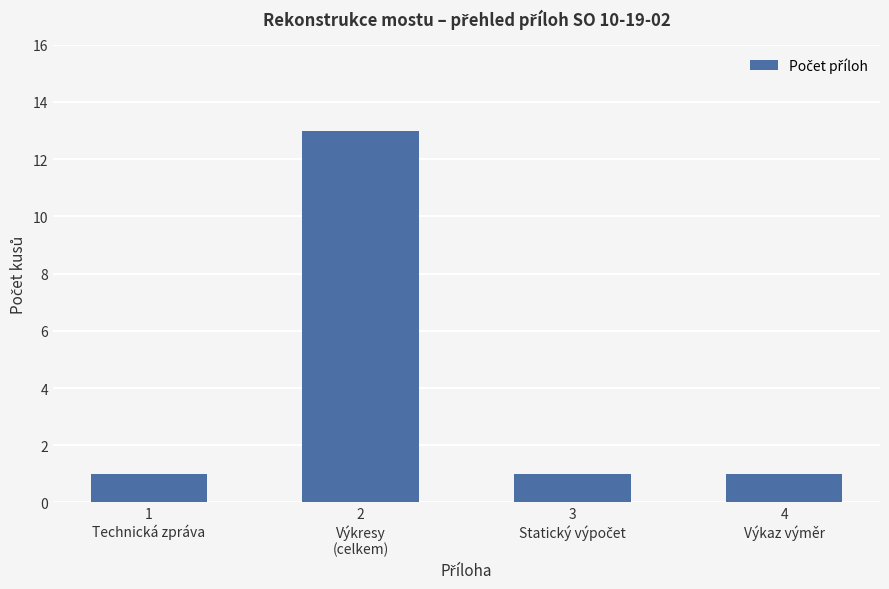

What is the difference between the maximum and second lowest values?

12